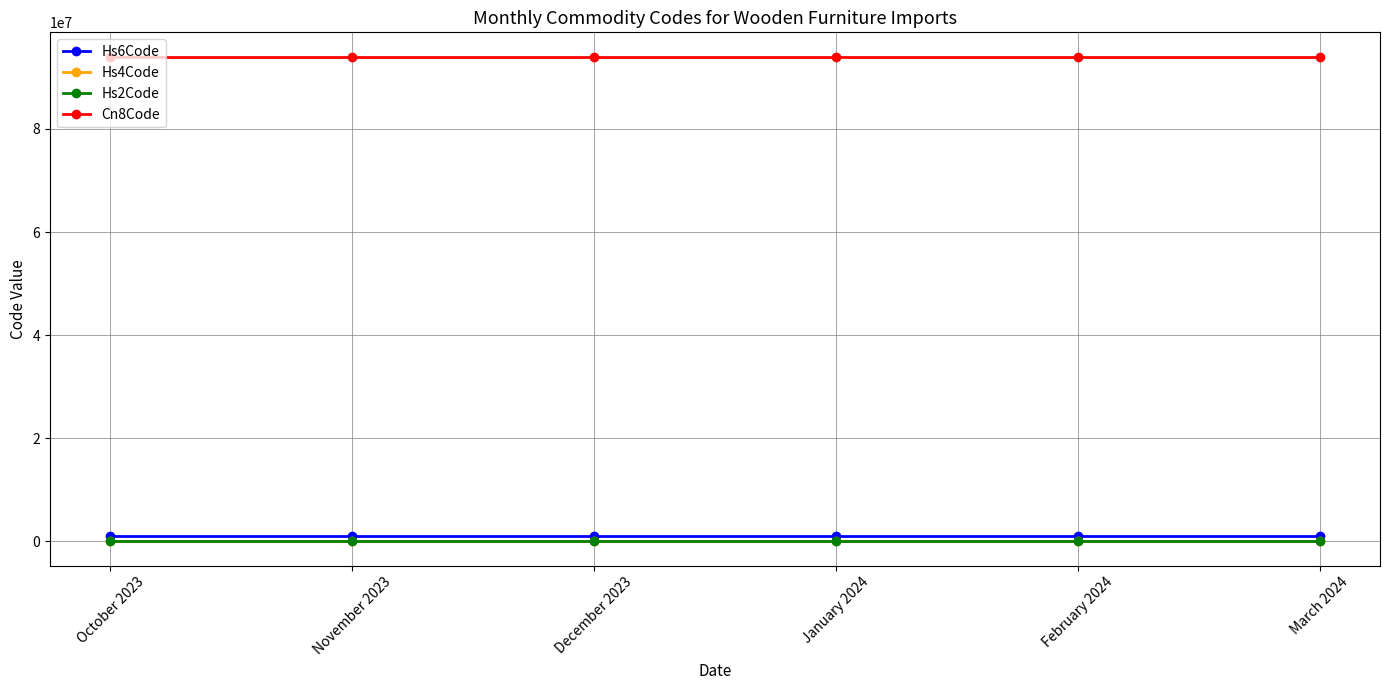

What is the label of the 2nd point from the right?

February 2024